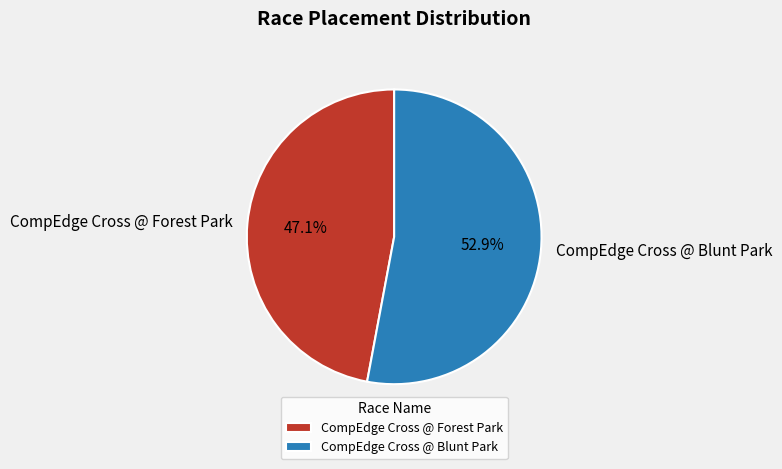

The CompEdge Cross @ Blunt Park slice represents 40% of the pie. True or false?

False